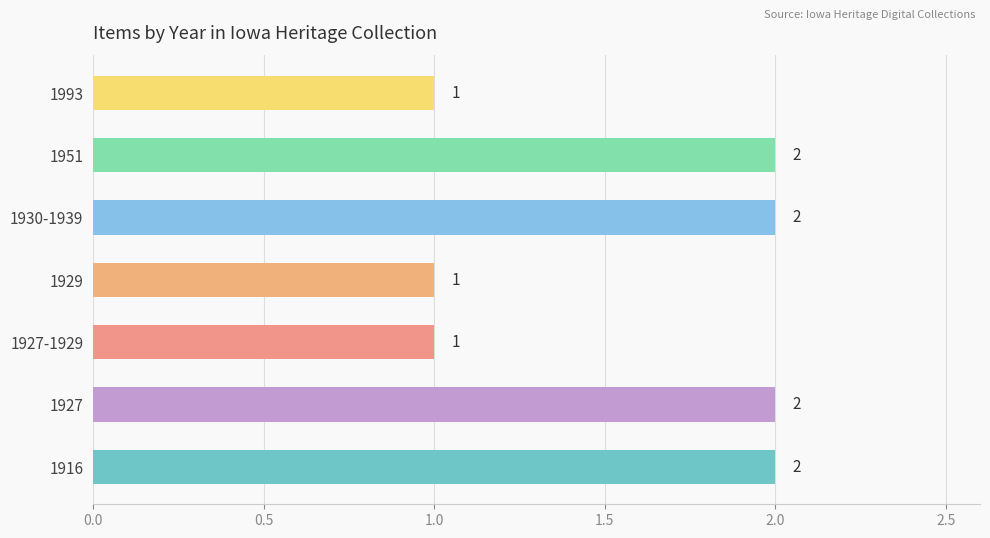

Reading top to bottom, extract all data points from this chart.

1993=1	1951=2	1930-1939=2	1929=1	1927-1929=1	1927=2	1916=2